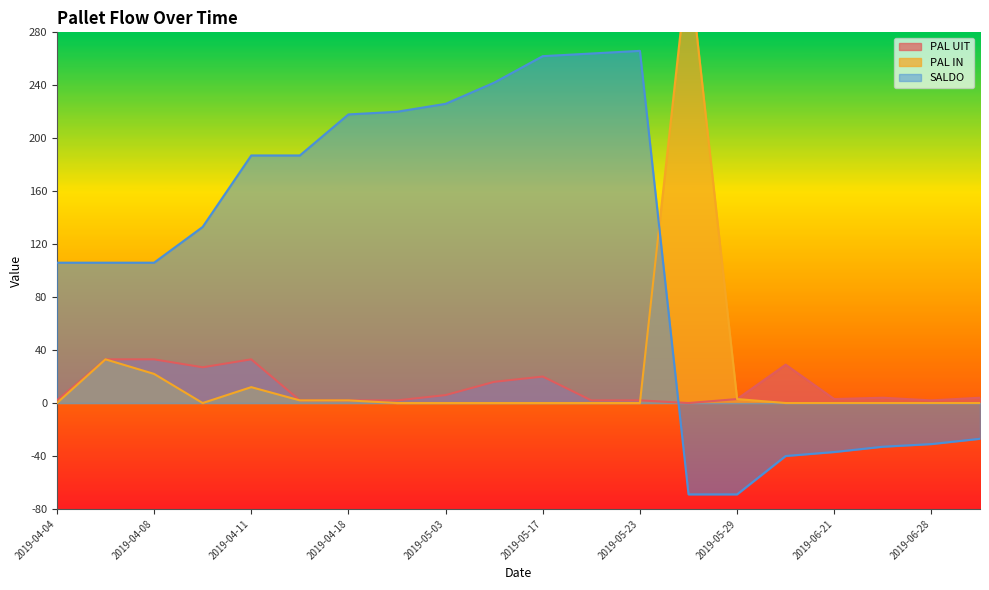

What is the label of the 1st point from the left?

2019-04-04